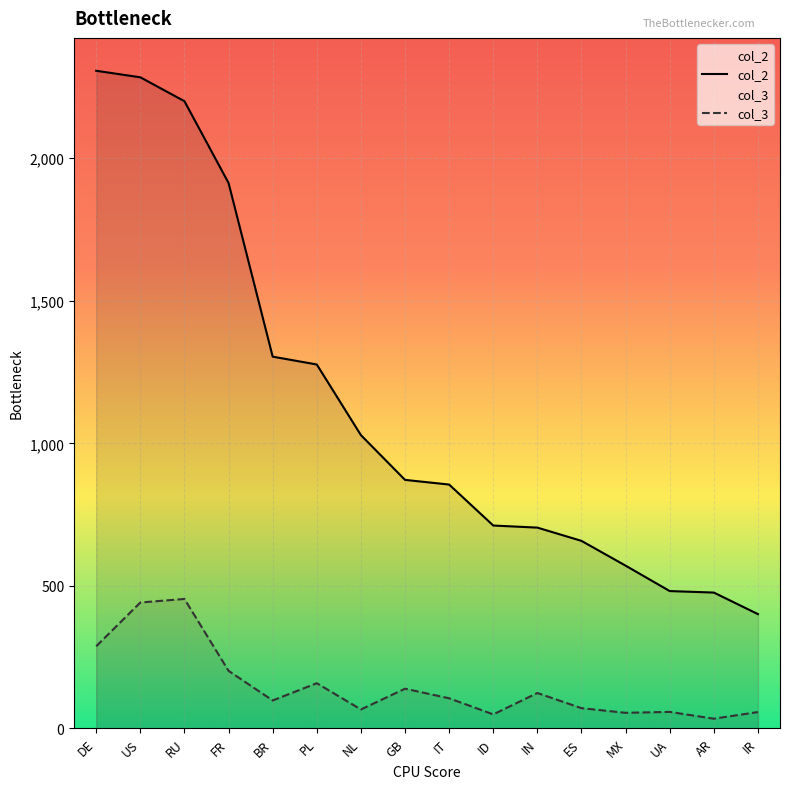

What is the spread (max minus min) of values at RU?

1746.3